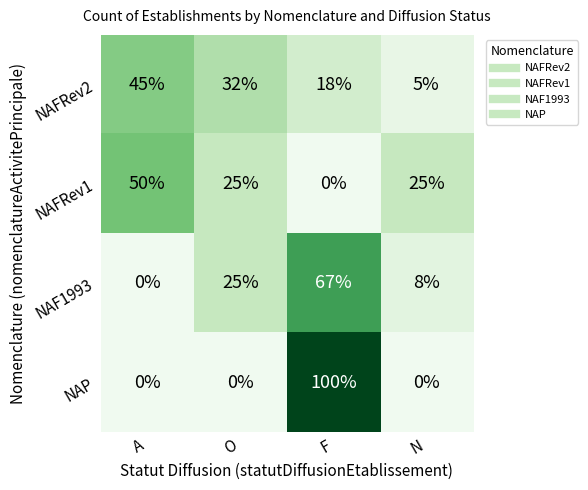

Which series has the widest spread of values?

NAP